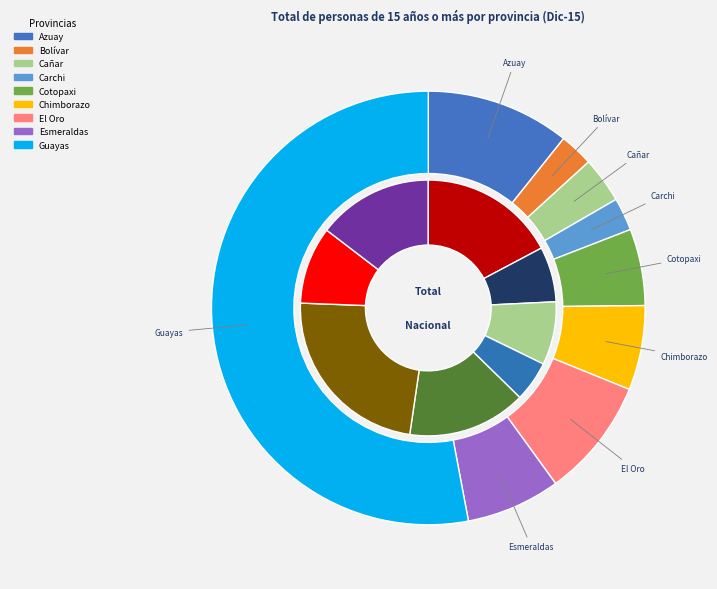

To the nearest percent, what percentage of the pie is Cañar?

3%